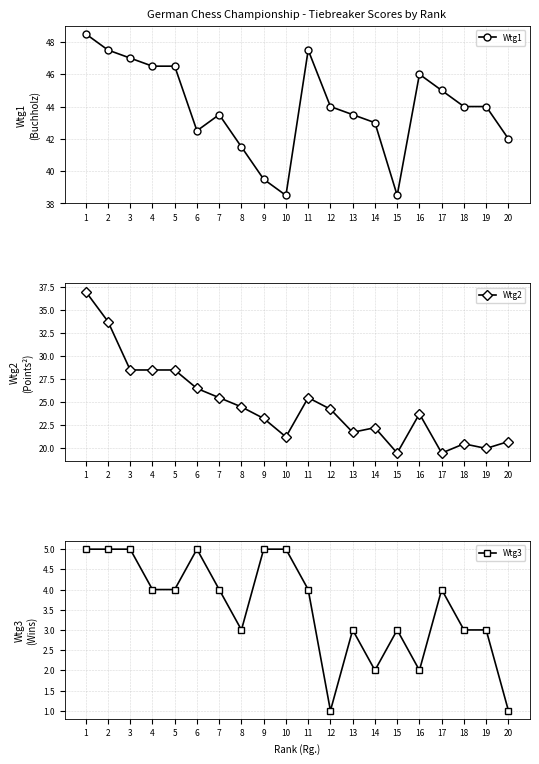

What is the maximum value for Wtg1?

48.5